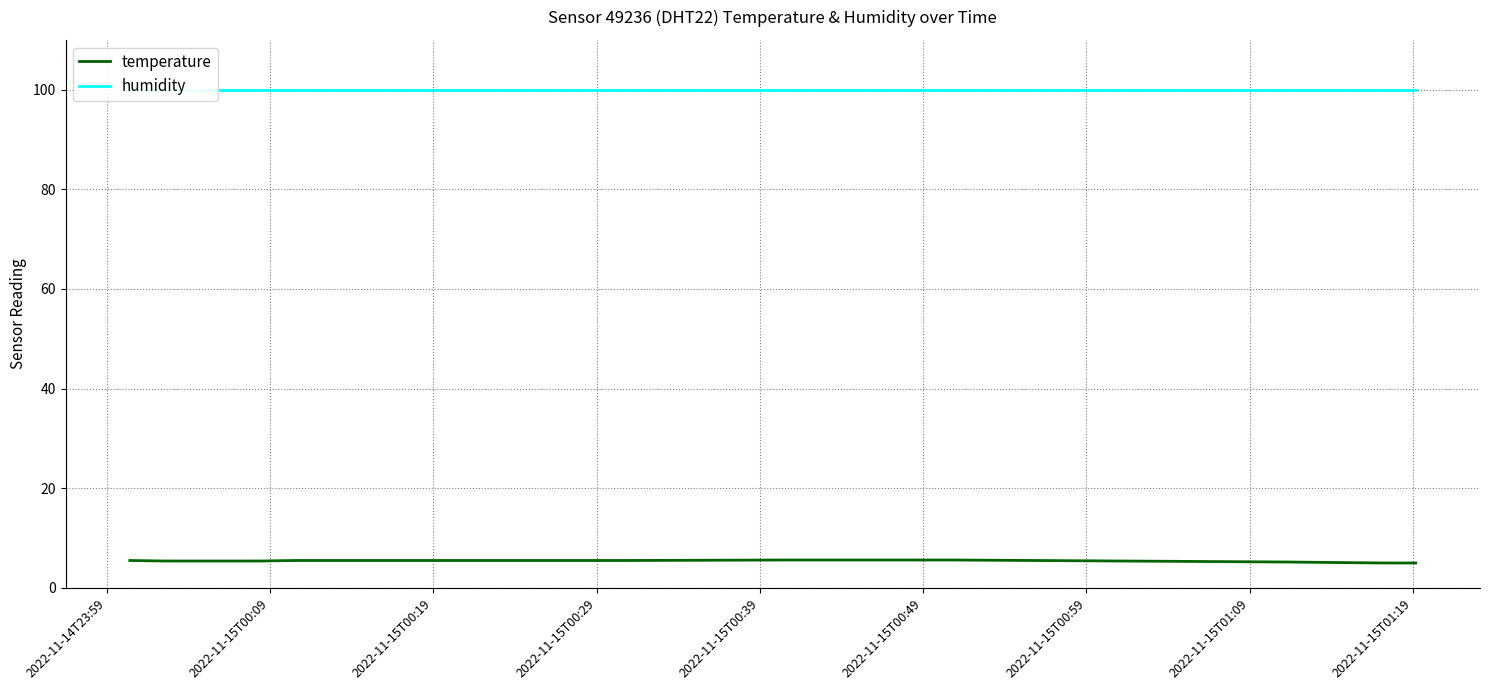

What are all the series names shown in the legend?

temperature, humidity